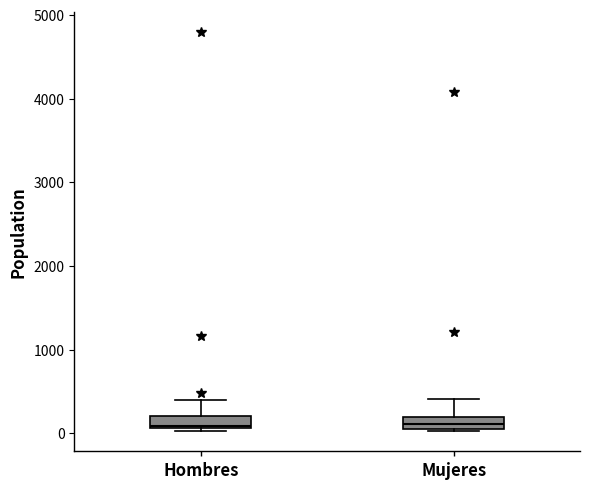

Where is the lower edge of the box for Mujeres on the y-axis? The values are not printed on the chart, so give them approximately, as read against the axis.

100